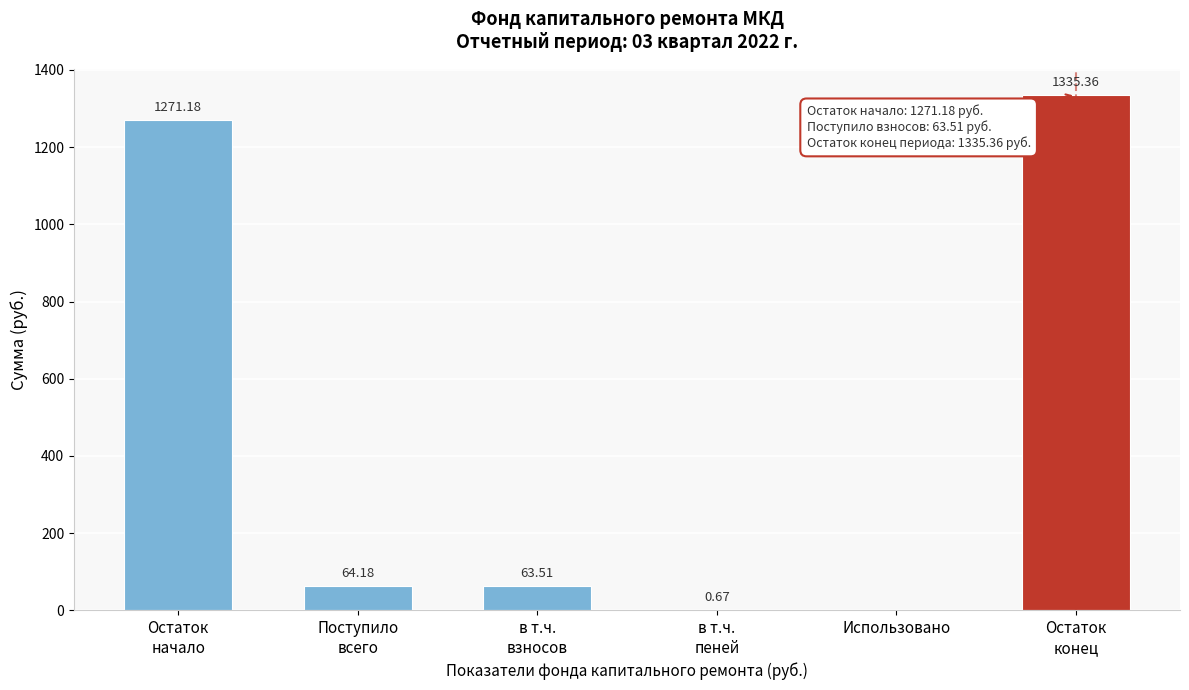

What is the sum of all values?

2734.9